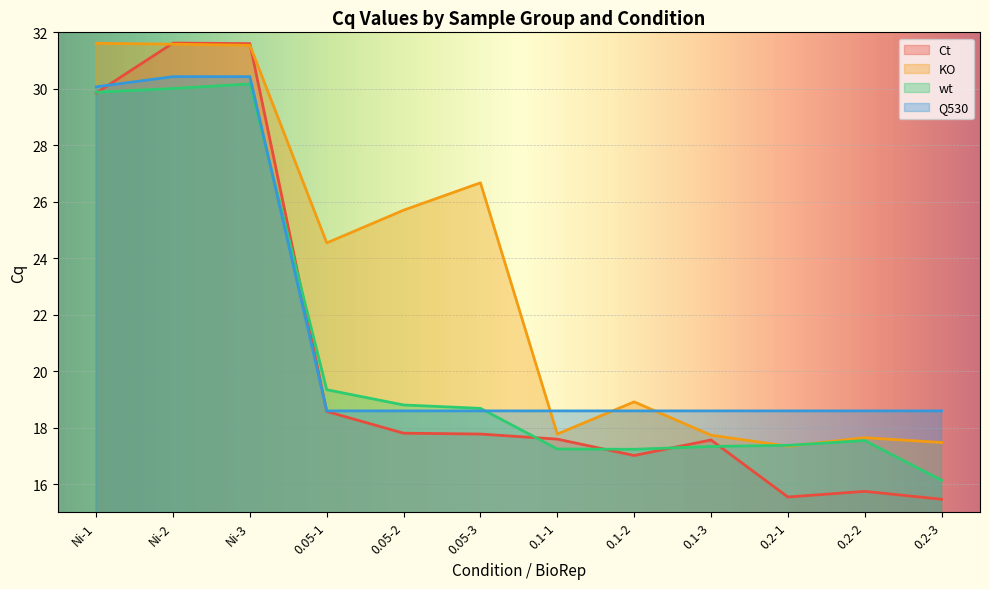

Reading left to right, transcribe all the data shown in this chart.

Ct: Ni-1=29.9	Ni-2=31.6	Ni-3=31.6	0.05-1=18.6	0.05-2=17.8	0.05-3=17.8	0.1-1=17.6	0.1-2=17.0	0.1-3=17.6	0.2-1=15.5	0.2-2=15.7	0.2-3=15.5
KO: Ni-1=31.6	Ni-2=31.6	Ni-3=31.5	0.05-1=24.5	0.05-2=25.7	0.05-3=26.7	0.1-1=17.8	0.1-2=18.9	0.1-3=17.7	0.2-1=17.3	0.2-2=17.6	0.2-3=17.5
wt: Ni-1=29.9	Ni-2=30.0	Ni-3=30.2	0.05-1=19.3	0.05-2=18.8	0.05-3=18.7	0.1-1=17.2	0.1-2=17.2	0.1-3=17.3	0.2-1=17.4	0.2-2=17.5	0.2-3=16.1
Q530: Ni-1=30.1	Ni-2=30.4	Ni-3=30.4	0.05-1=18.6	0.05-2=18.6	0.05-3=18.6	0.1-1=18.6	0.1-2=18.6	0.1-3=18.6	0.2-1=18.6	0.2-2=18.6	0.2-3=18.6